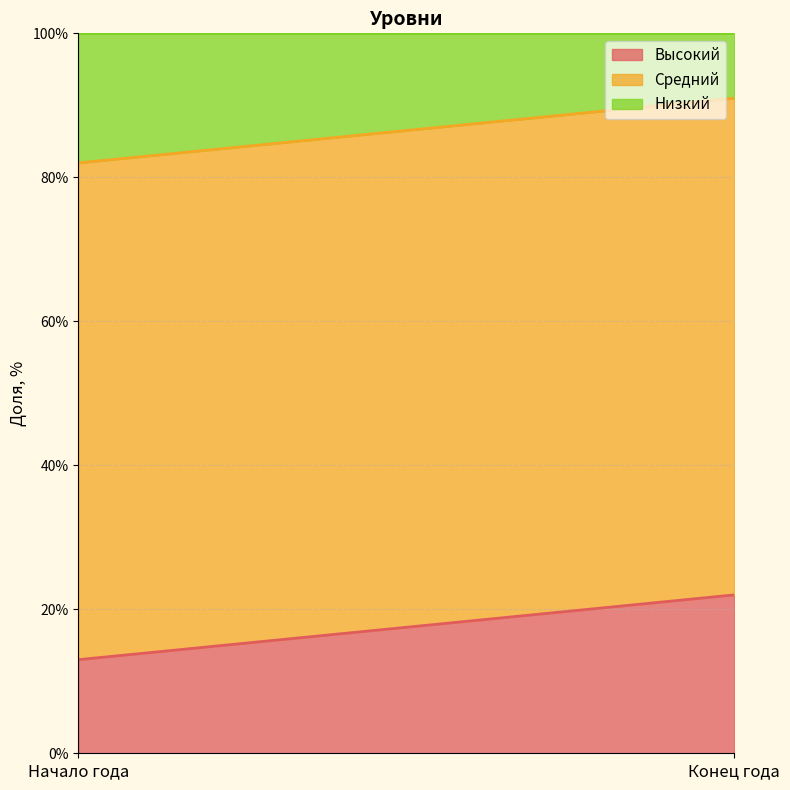

What is the spread (max minus min) of values at Конец года?

60